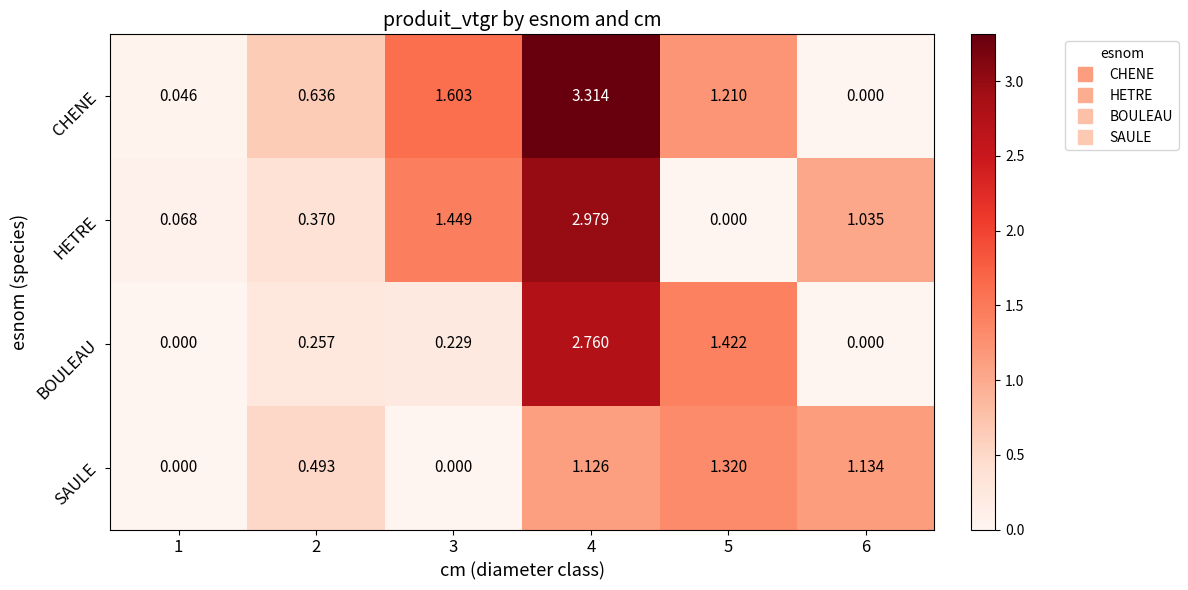

List the series in order of their overall mean, lowest first.

SAULE, BOULEAU, HETRE, CHENE